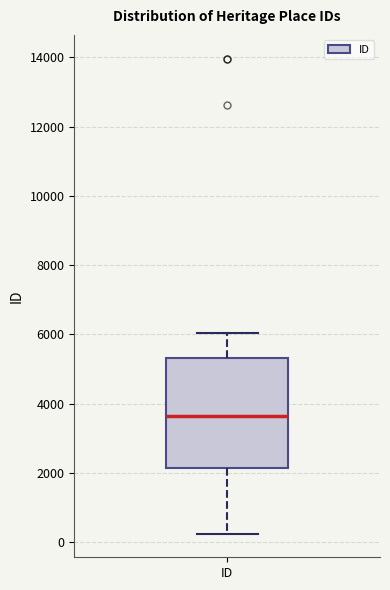

Transcribe this box plot: give where the median line is, the range the box spans, and where the two whiskers end, as read against the y-axis. The values are not printed on the chart, so give them approximately, as read against the axis.

median 3600, box 2200 to 5400, whiskers 200 to 6000